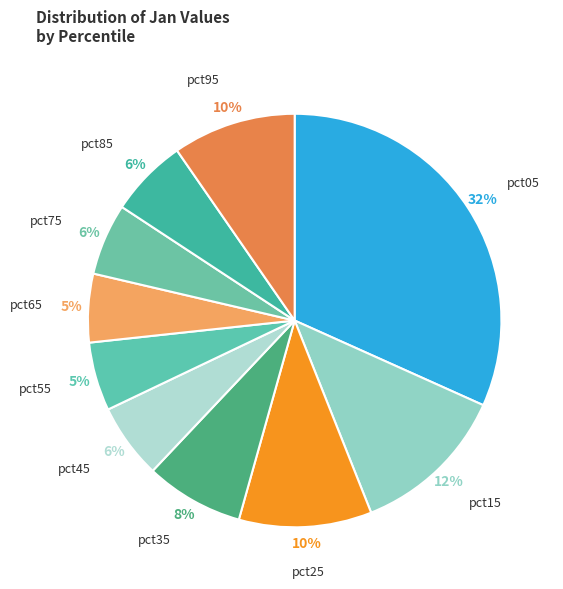

Does any single category account for the majority?

No